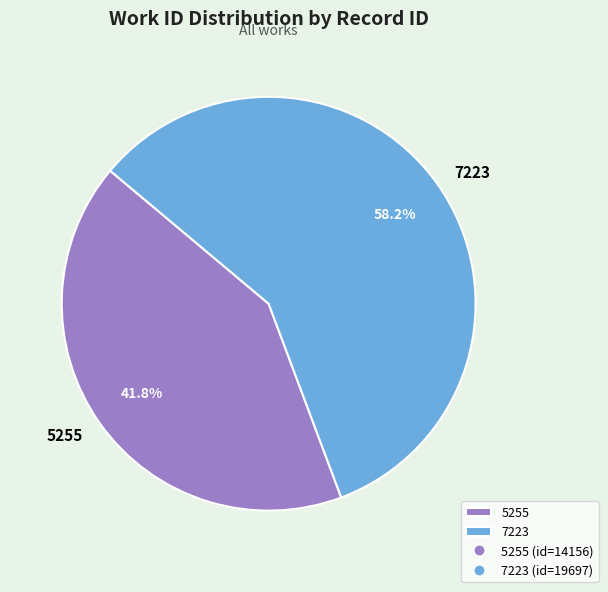

Combined, do 7223 and 5255 account for over 50%?

Yes